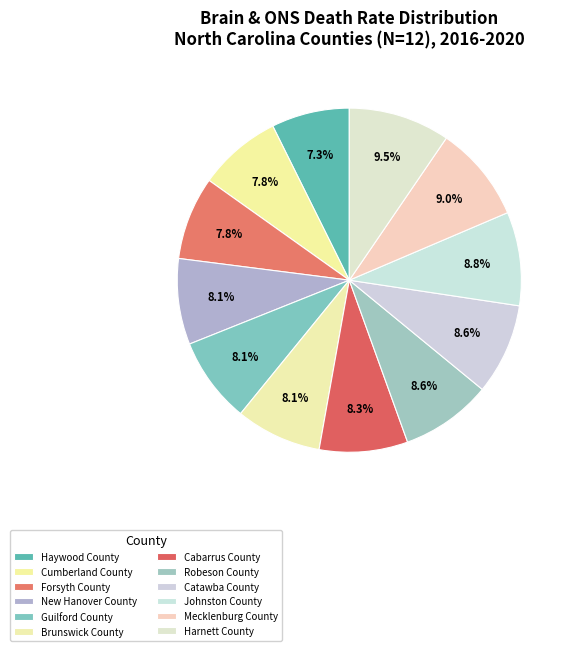

To the nearest percent, what is the combined percentage of Guilford County and New Hanover County?

16%